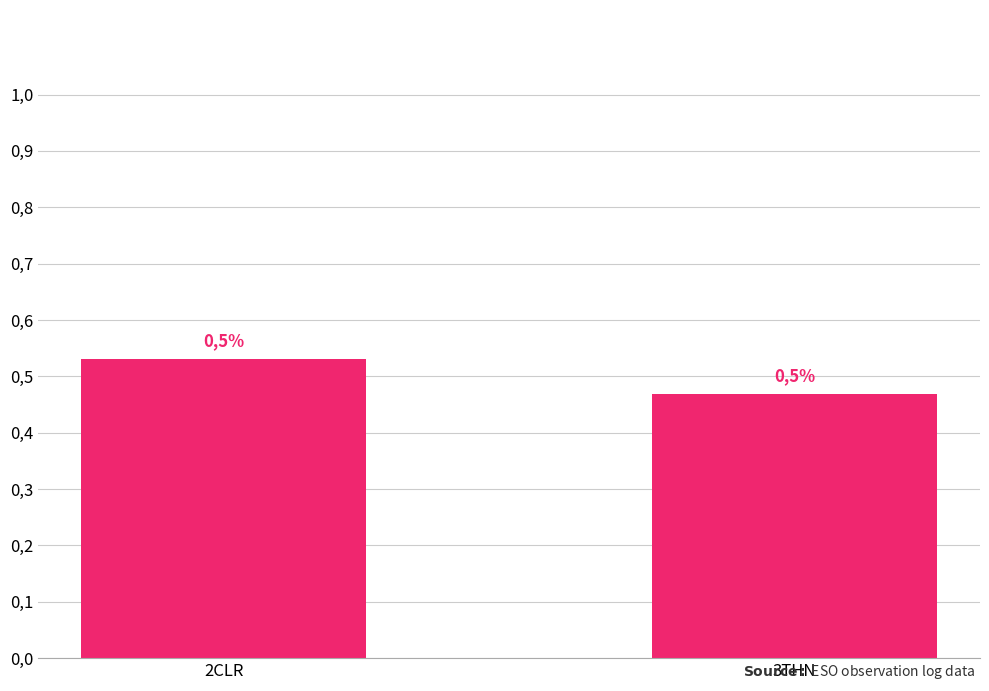

What is the average value?

0.5